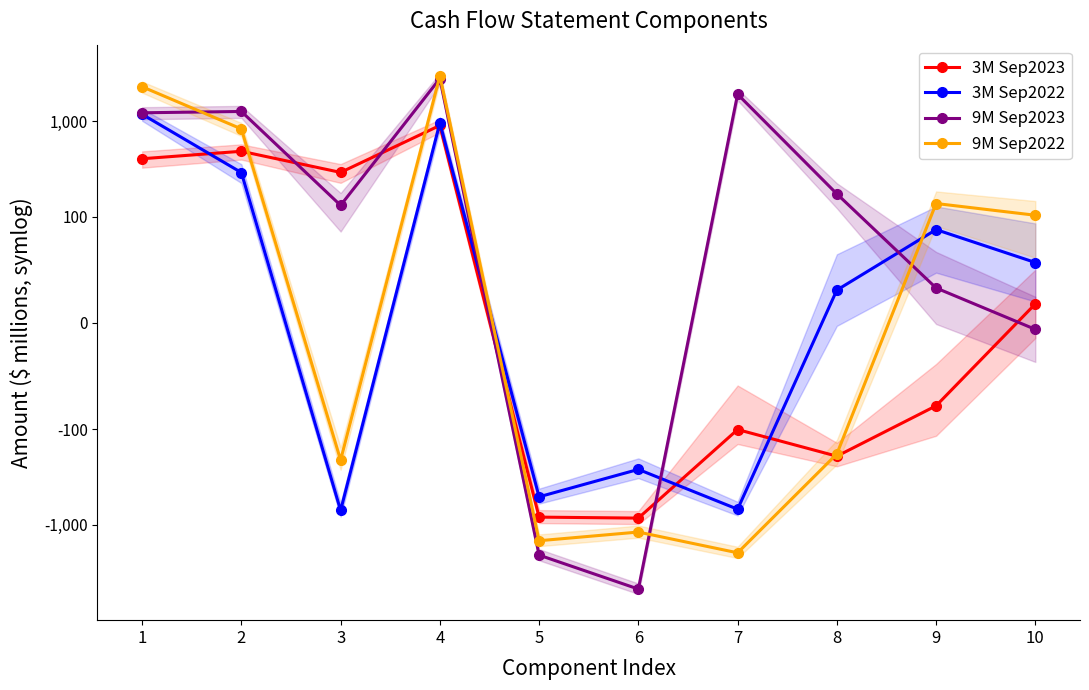

How many values in 3M Sep2022 are below zero?

4